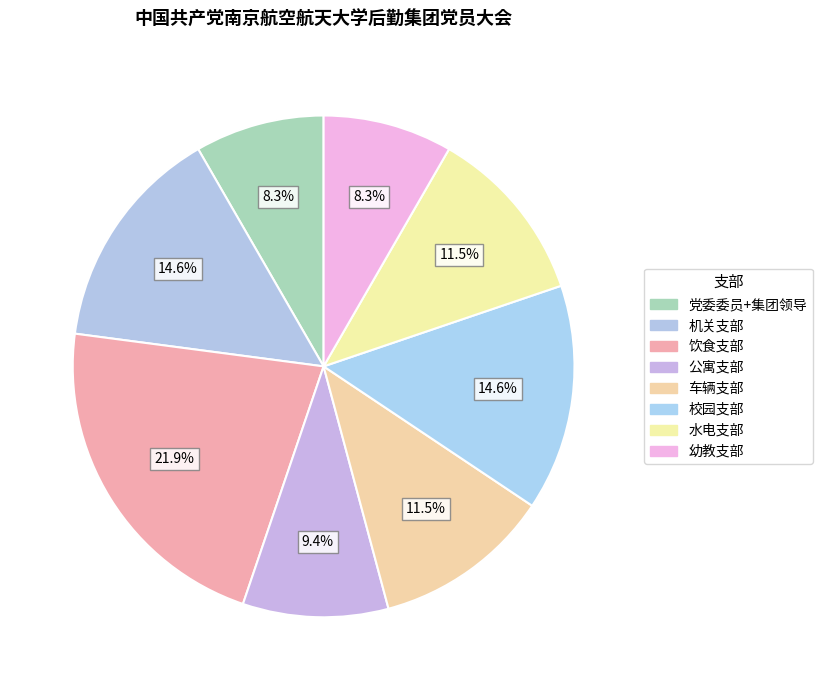

What is the total percentage of 校园支部 and 车辆支部?

26.0%